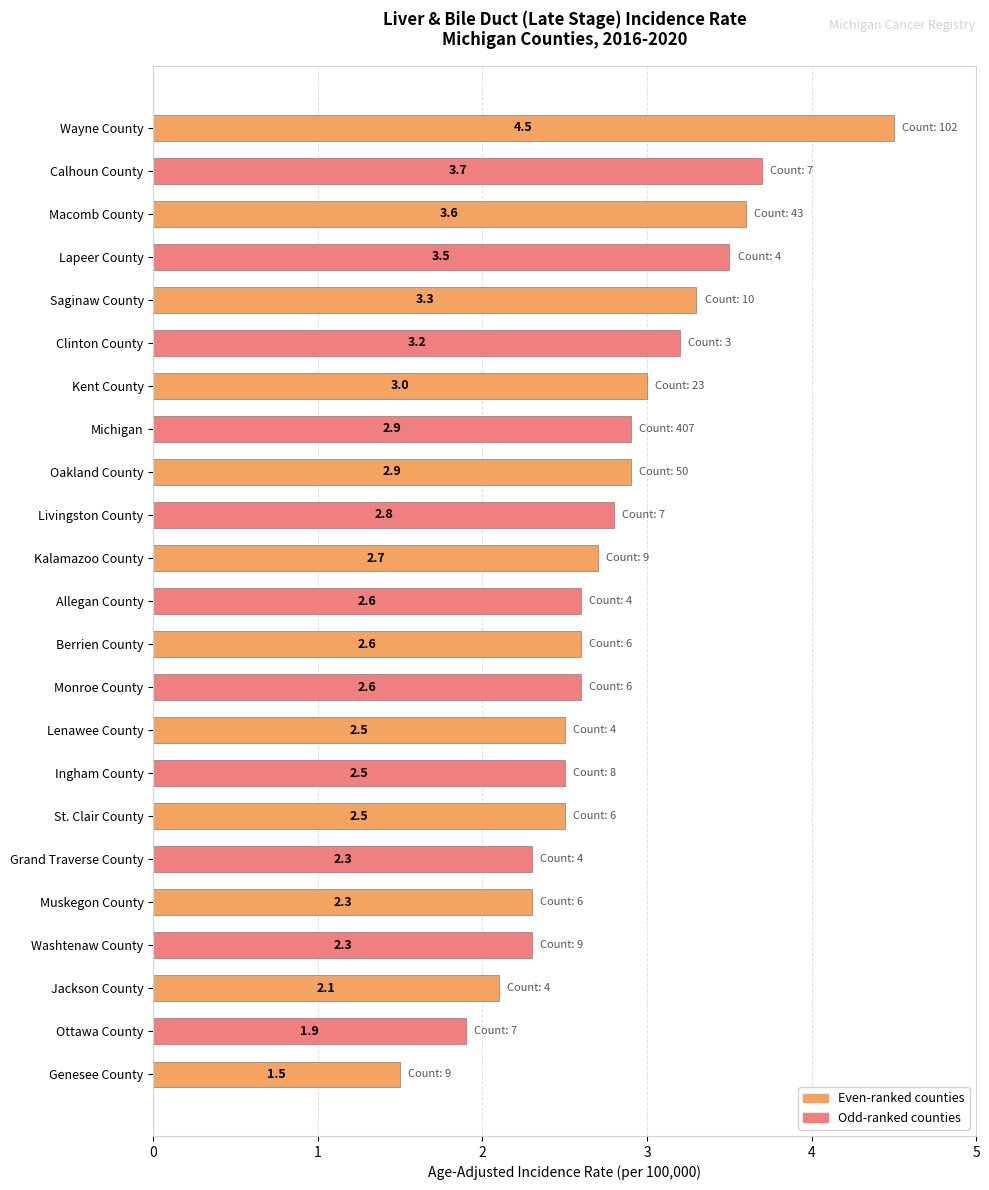

Is it true that the value at Monroe County is 2.6?

True